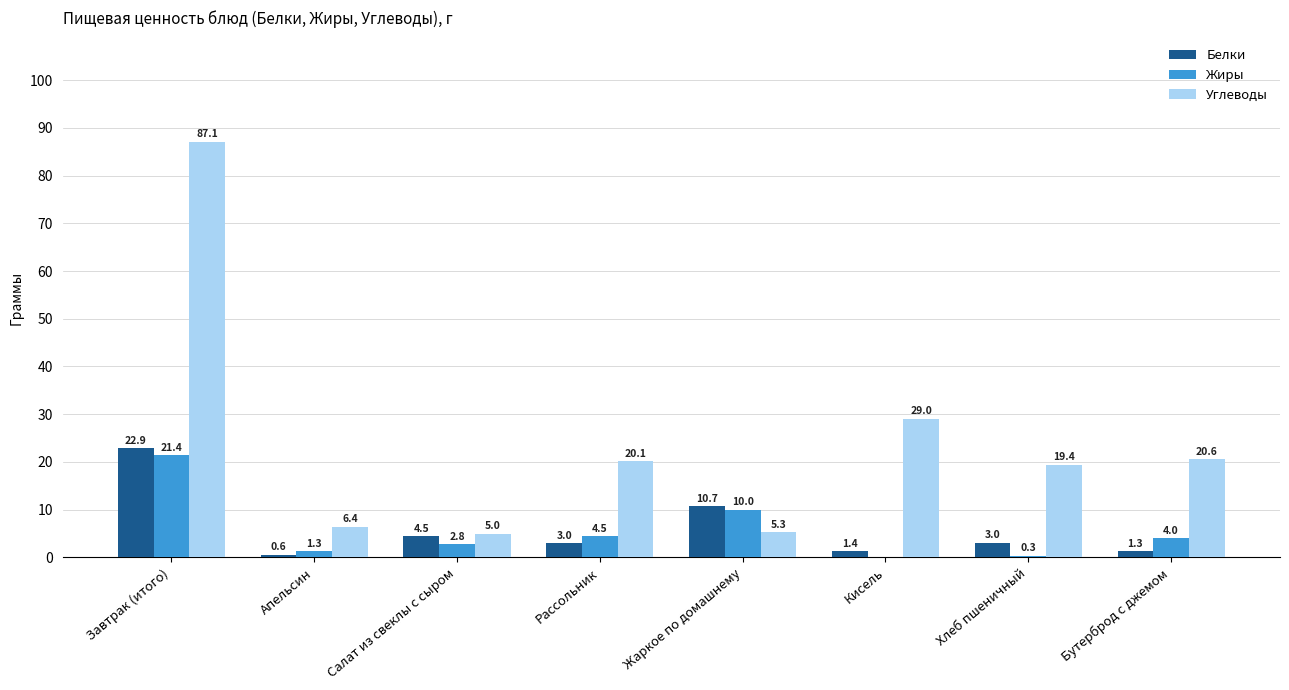

At which label is Углеводы closest to 46?

Кисель